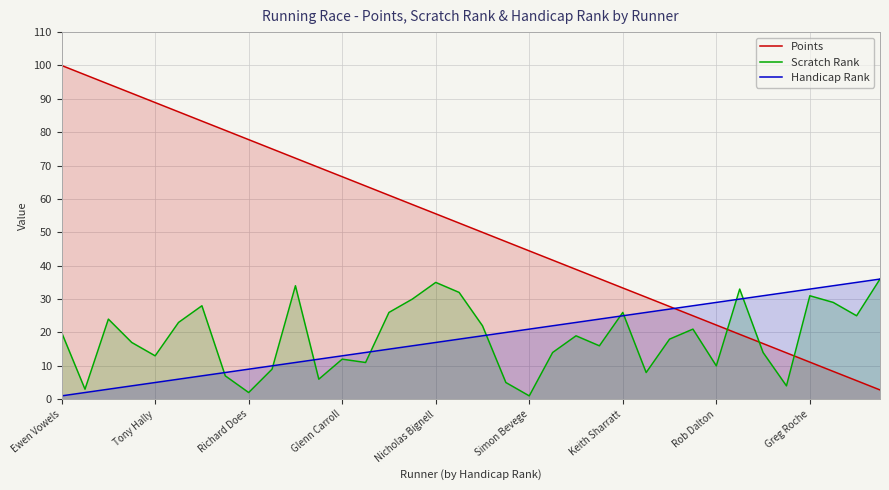

Which series has the widest spread of values?

Points